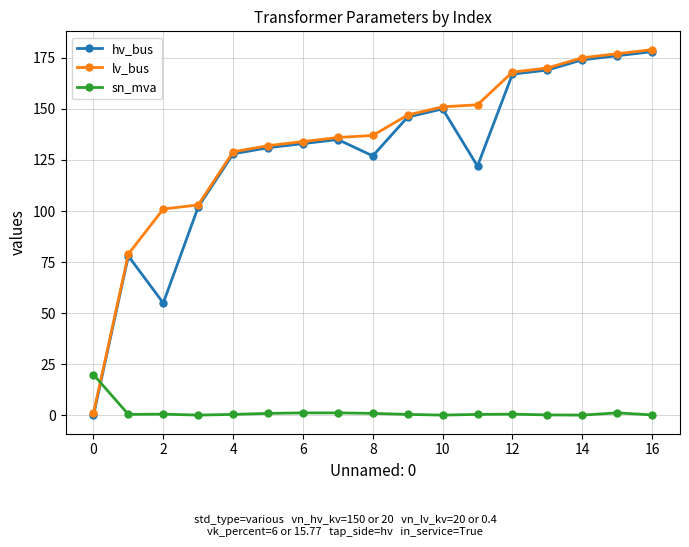

What is the average value of the lv_bus series?

133.6